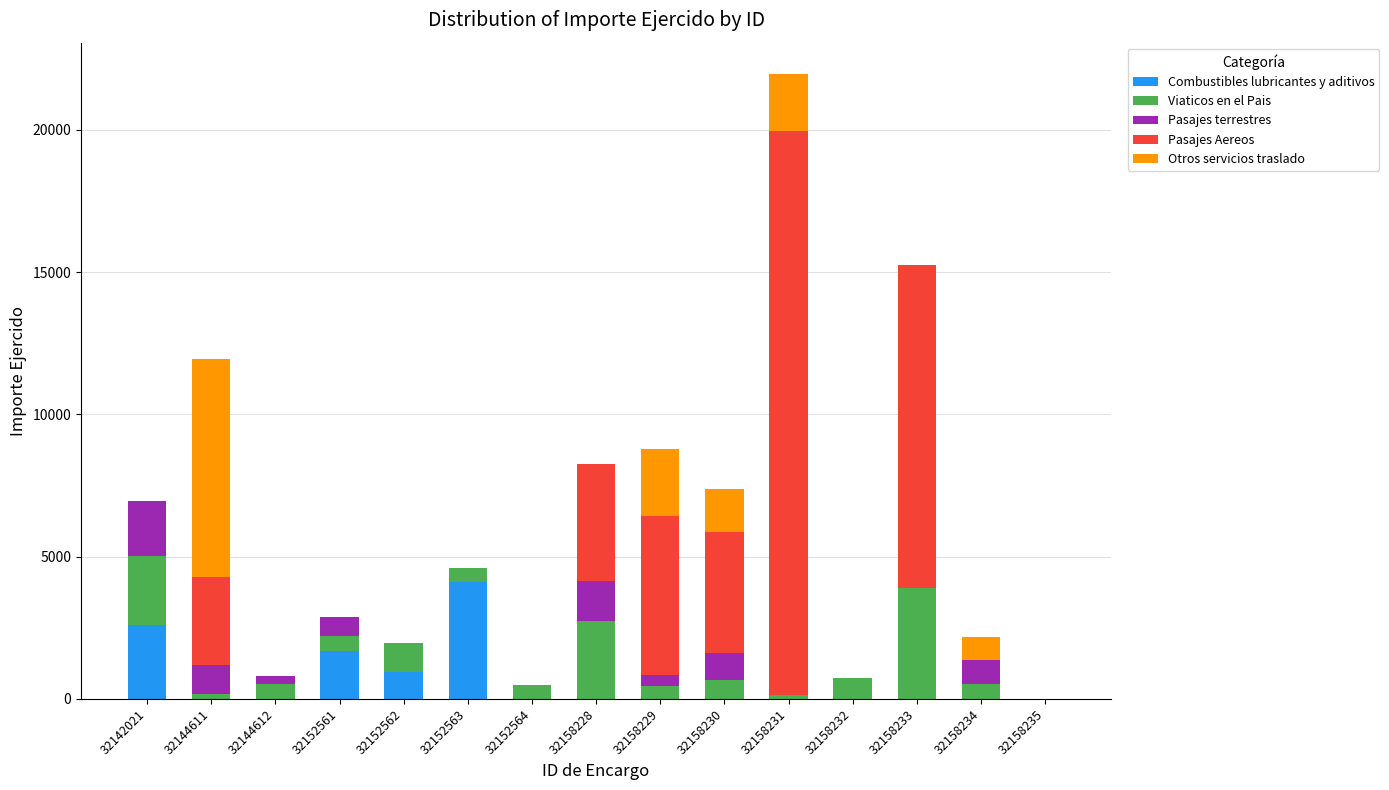

Which category has the highest value in the Combustibles lubricantes y aditivos series?

32152563